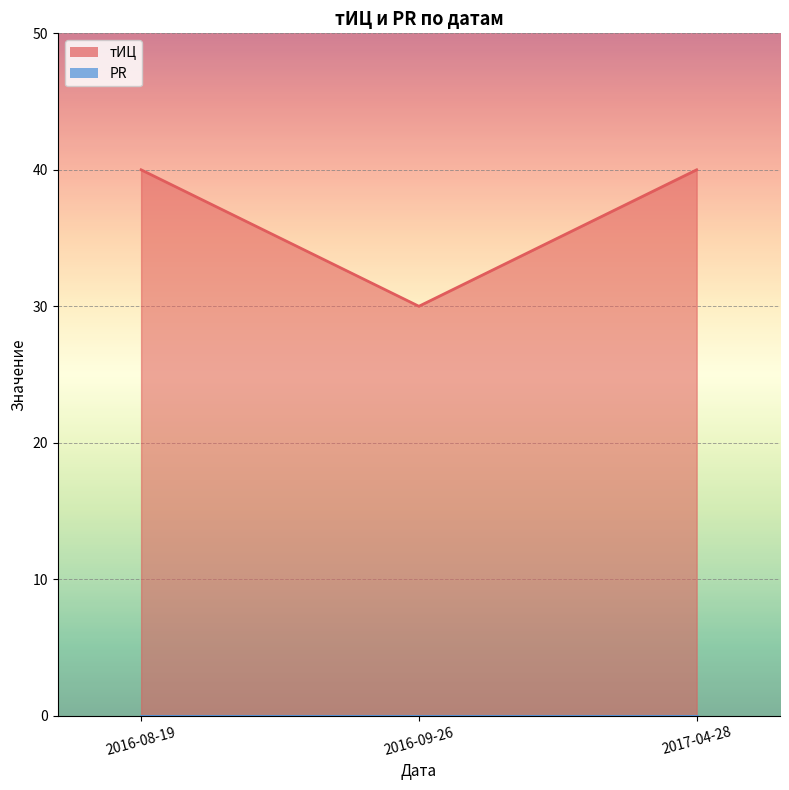

What is the label of the 1st point from the right?

2017-04-28